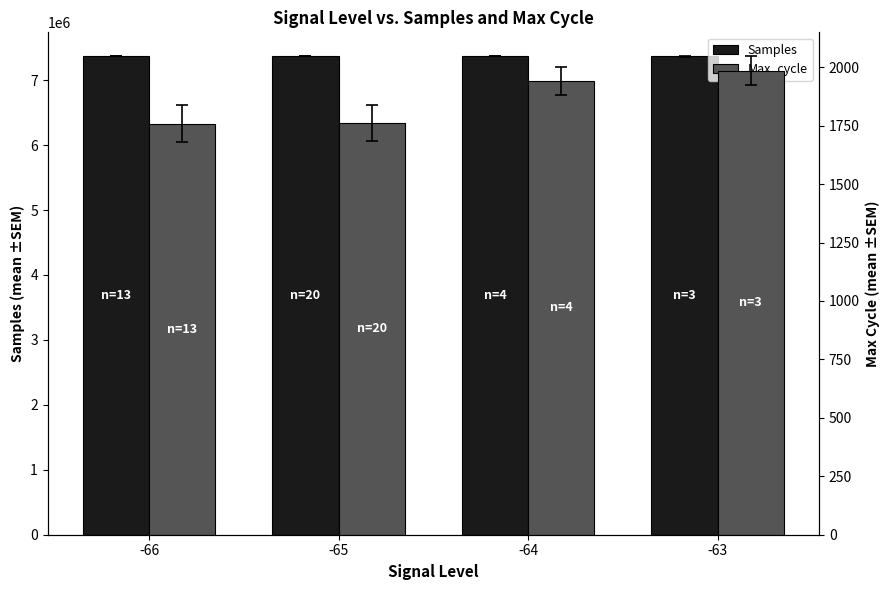

Between -66 and -63, which series saw the biggest shift?

Samples